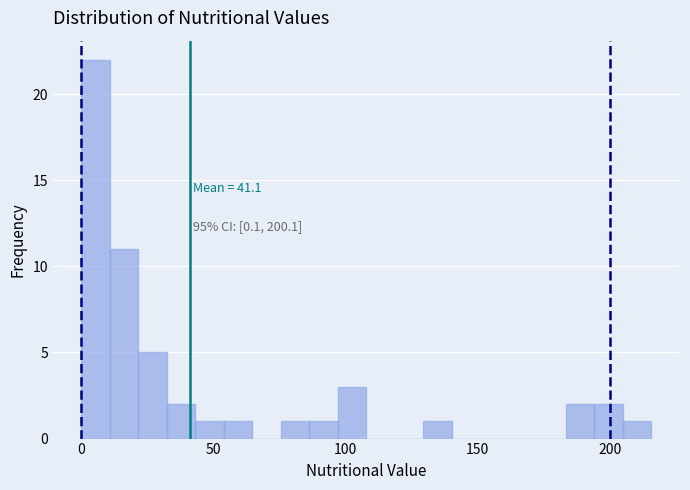

Around what value on the x-axis is the tallest bar? Give the approximate position of its centre, as read against the axis.

5